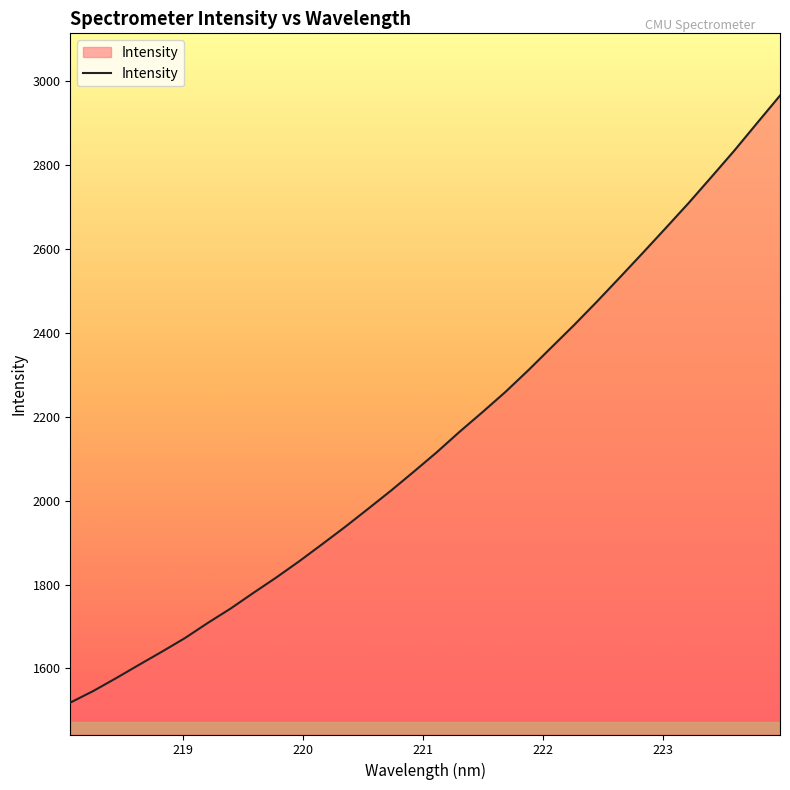

What is the difference between the maximum and minimum values?

1446.4